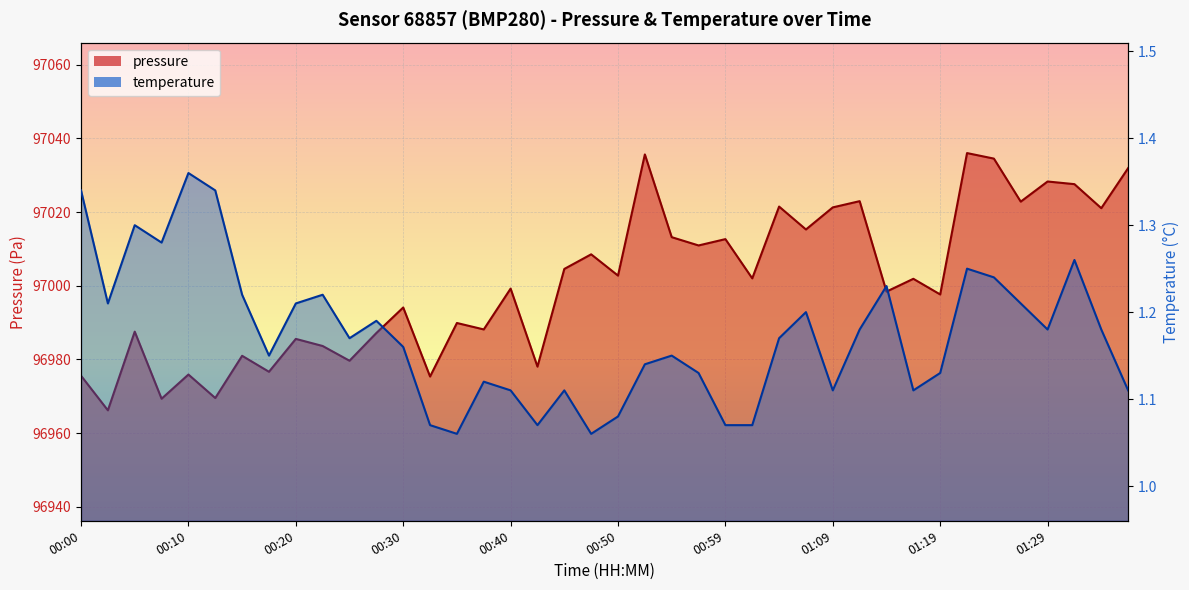

List the series in order of their peak value, lowest first.

temperature, pressure